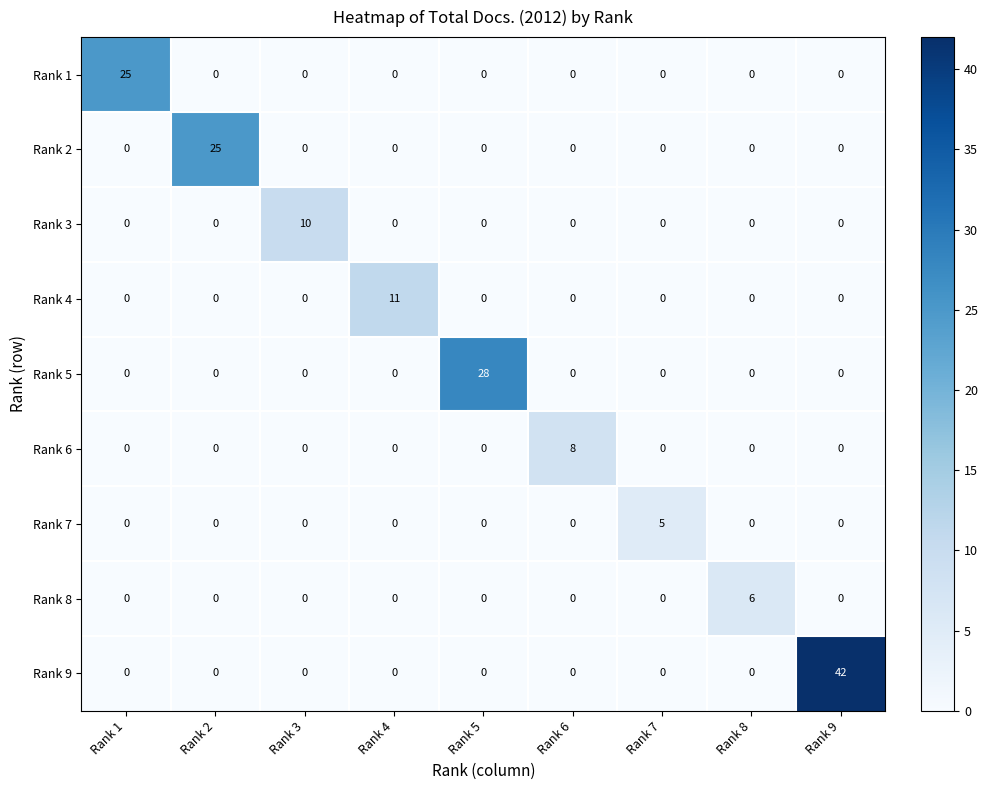

What is the average value of the Rank 1 series?

3